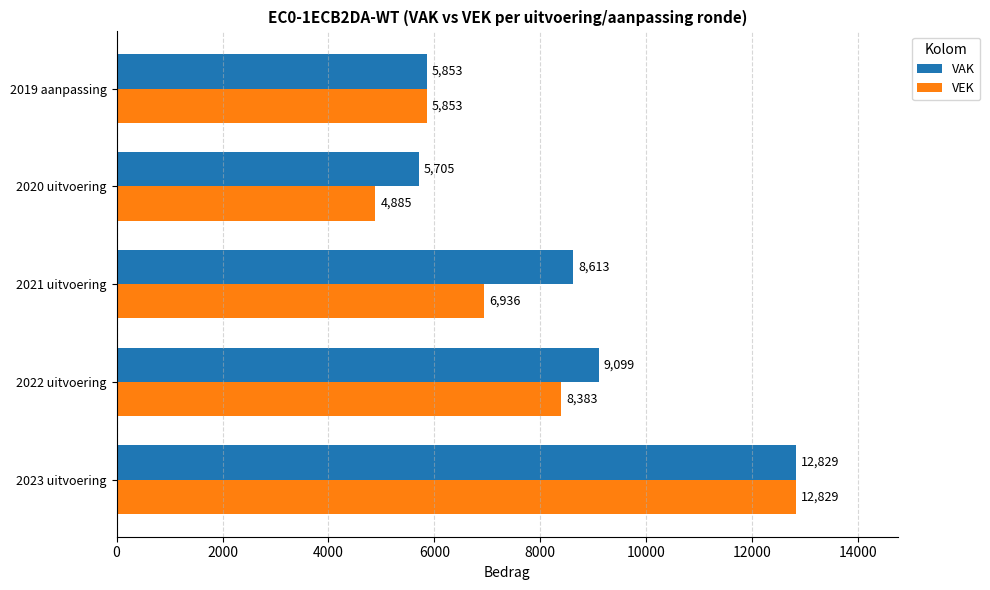

What is the difference between the maximum and minimum values in the VAK series?

7124